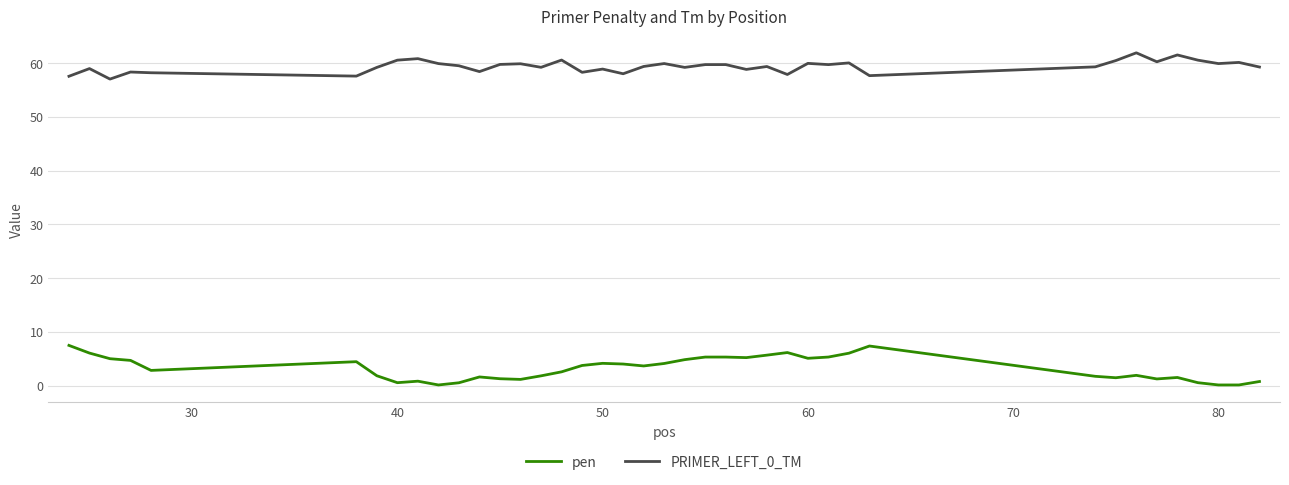

True or false: pen and PRIMER_LEFT_0_TM cross at least once.

False